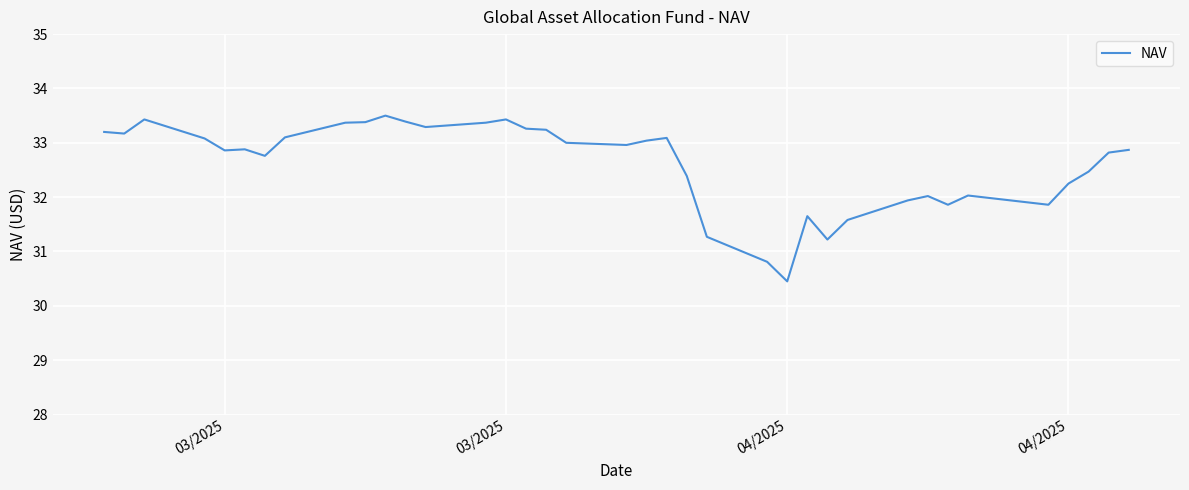

What is the maximum value shown in the chart?

33.5